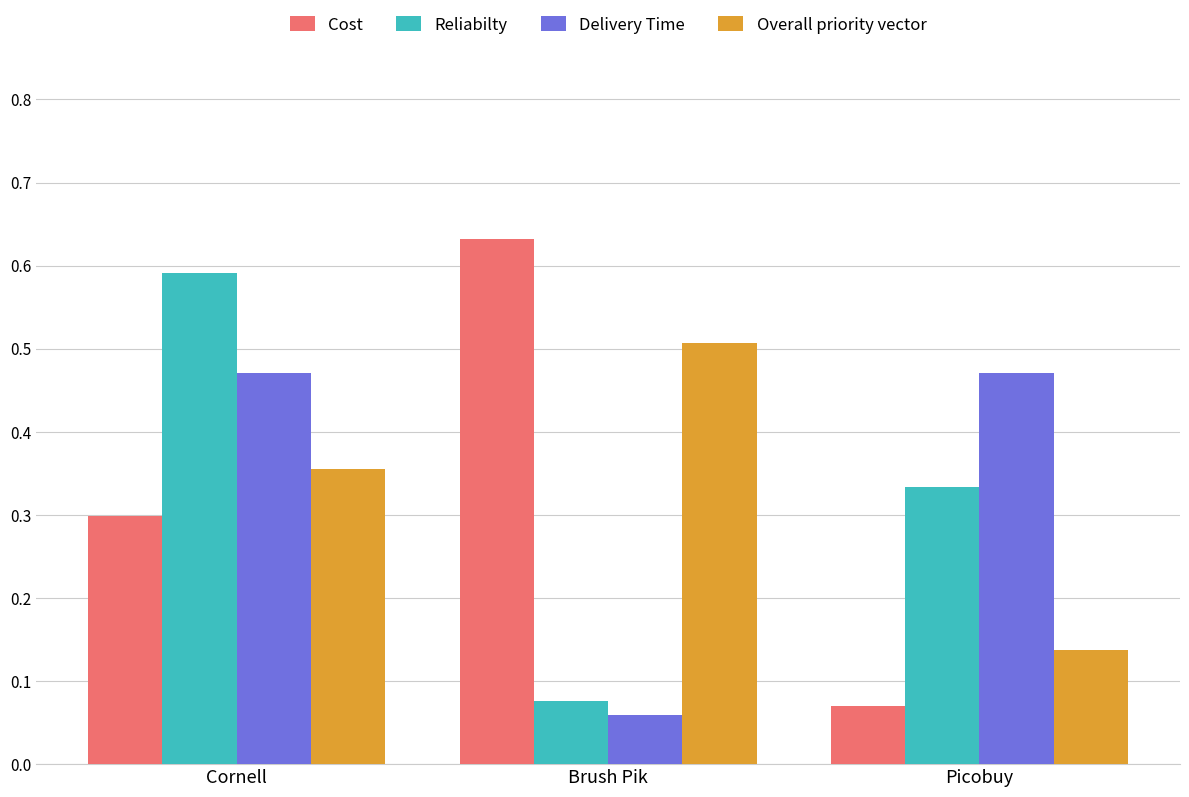

Which label corresponds to the largest value in the chart?

Brush Pik